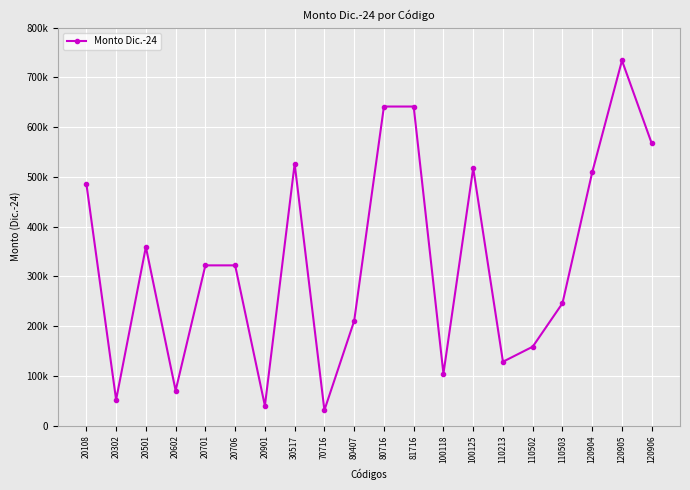

What is the minimum value shown in the chart?

31234